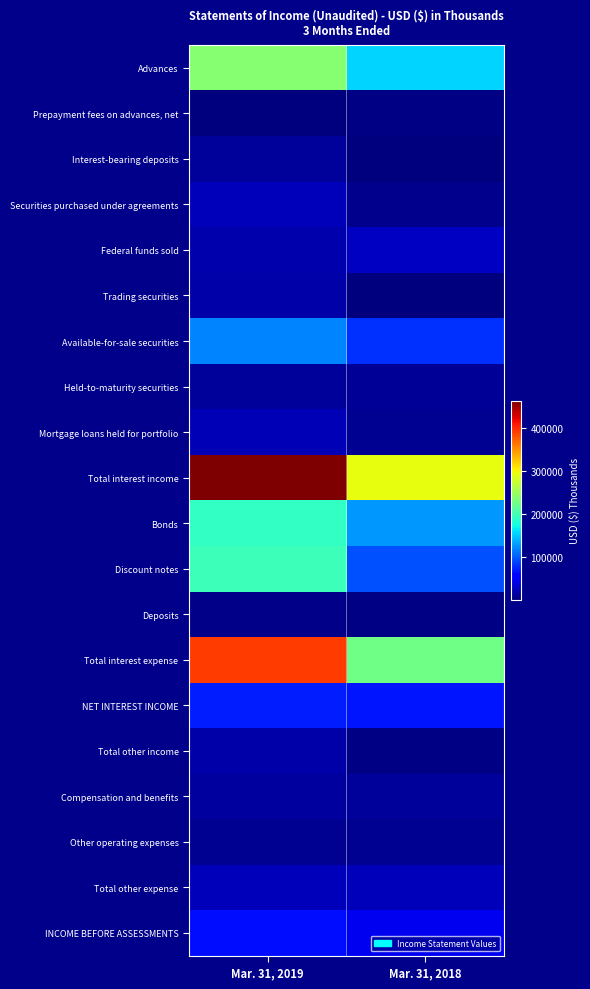

At which category does the chart reach its minimum across all series?

Mar. 31, 2019